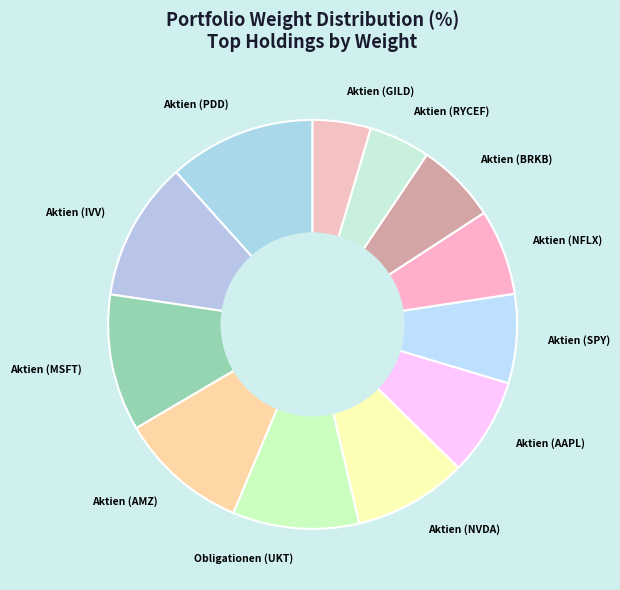

Is the sum of Obligationen (UKT) and Aktien (GILD) greater than half?

No